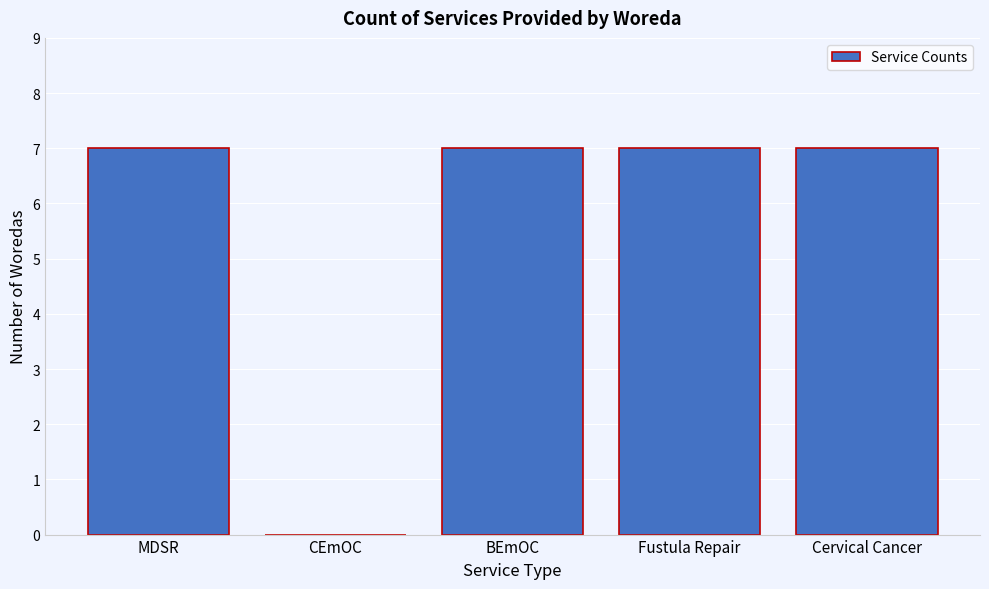

Reading right to left, what are all the values shown in this chart?

Cervical Cancer=7	Fustula Repair=7	BEmOC=7	CEmOC=0	MDSR=7